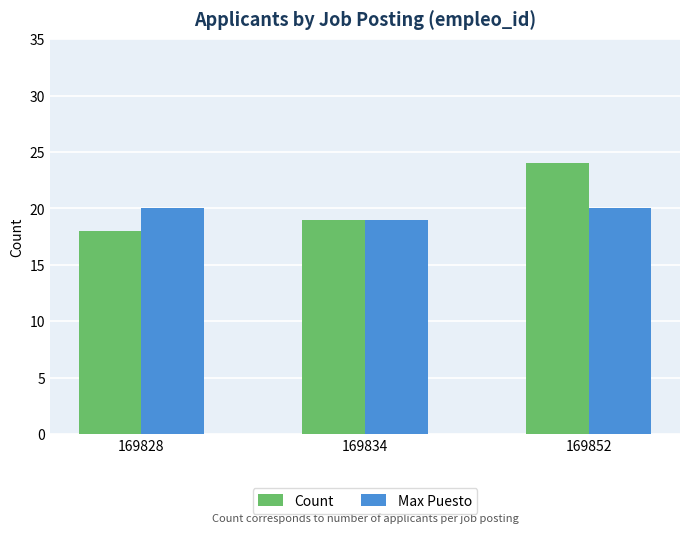

What is the average value of the Max Puesto series?

20